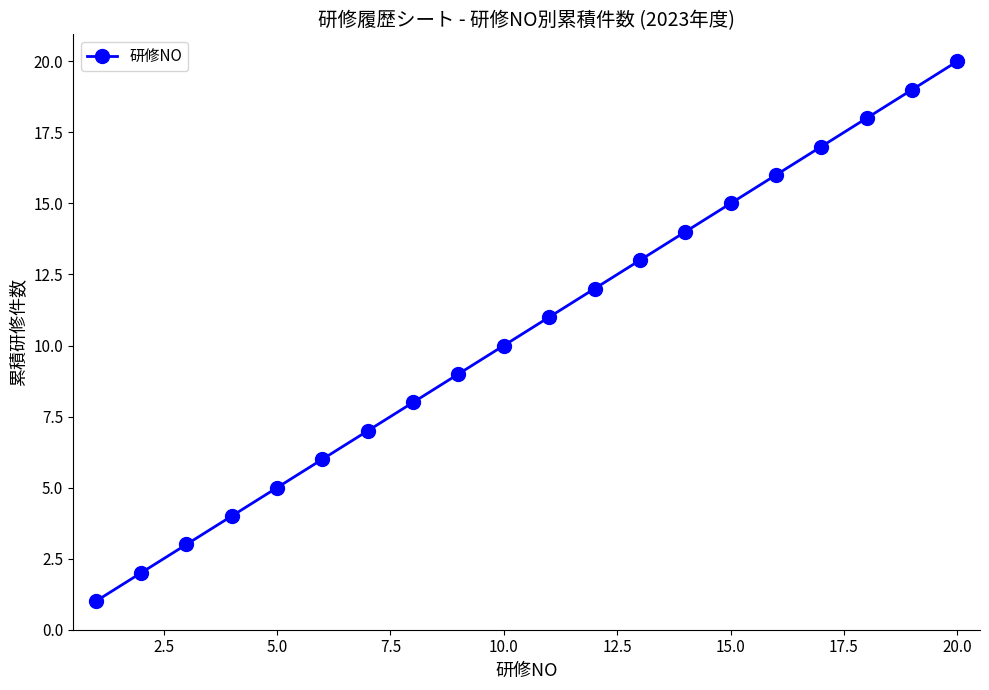

What is the sum of all values?

210